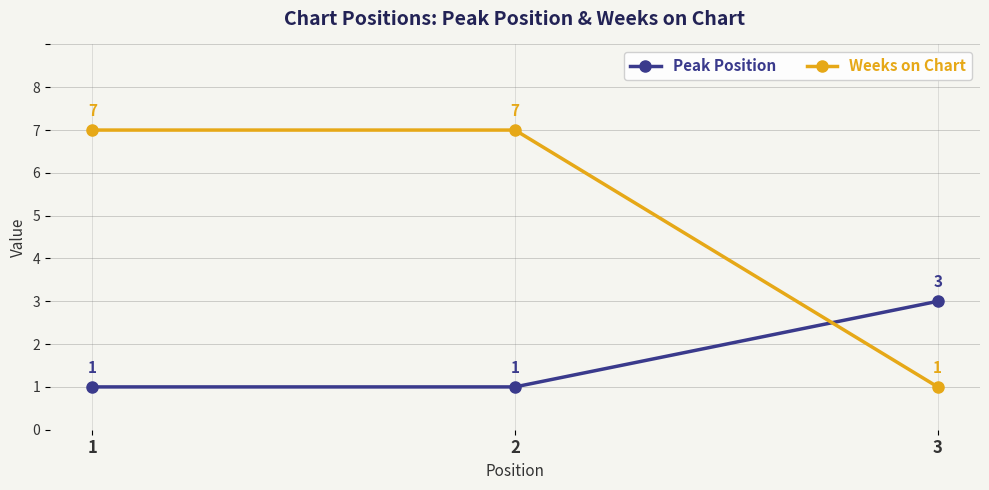

Reading right to left, transcribe all the data shown in this chart.

Peak Position: 3	1	1
Weeks on Chart: 1	7	7